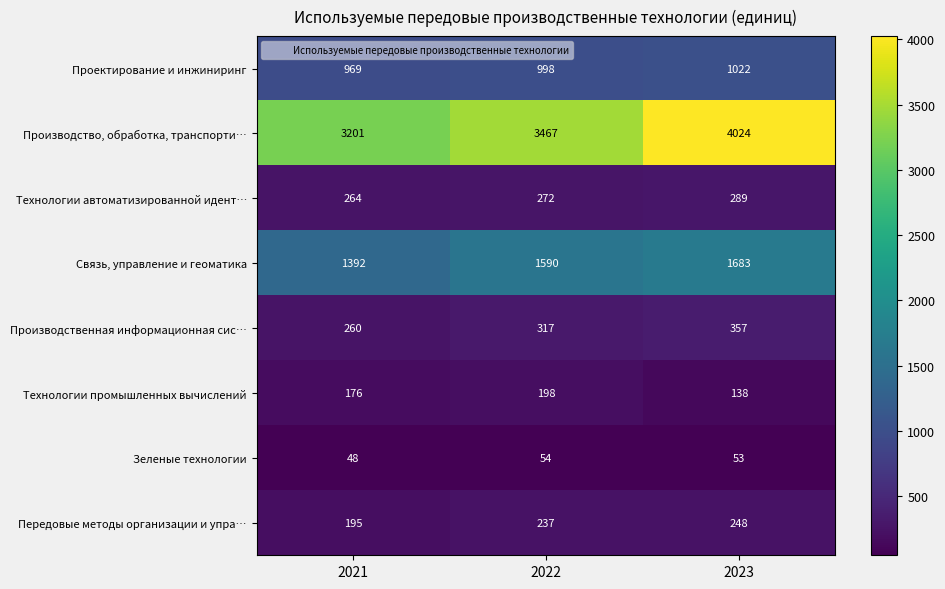

What is the total value across all series at 2023?

7814